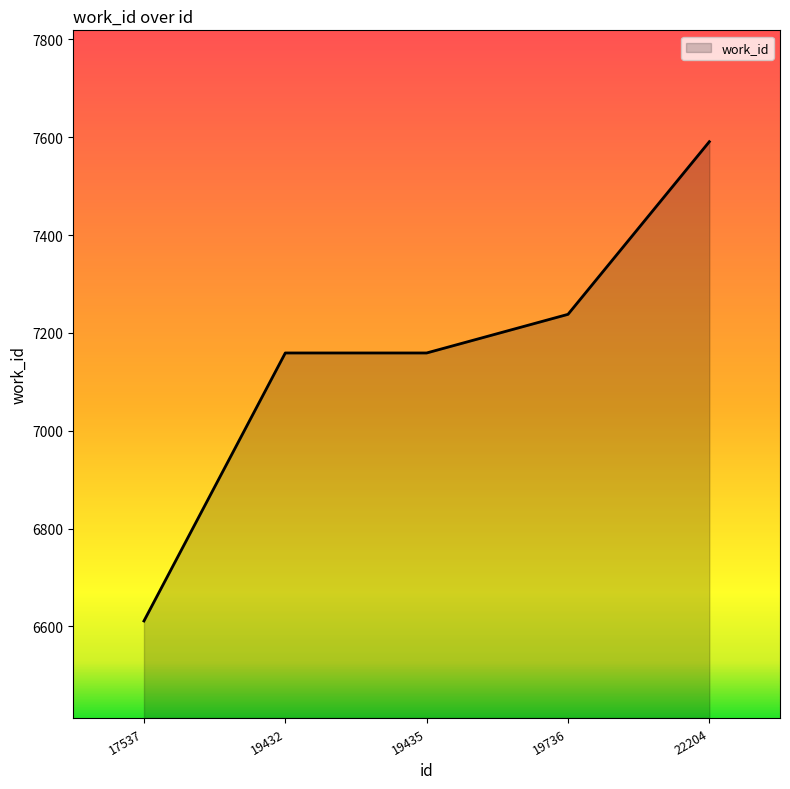

How many lines are shown in the chart?

1